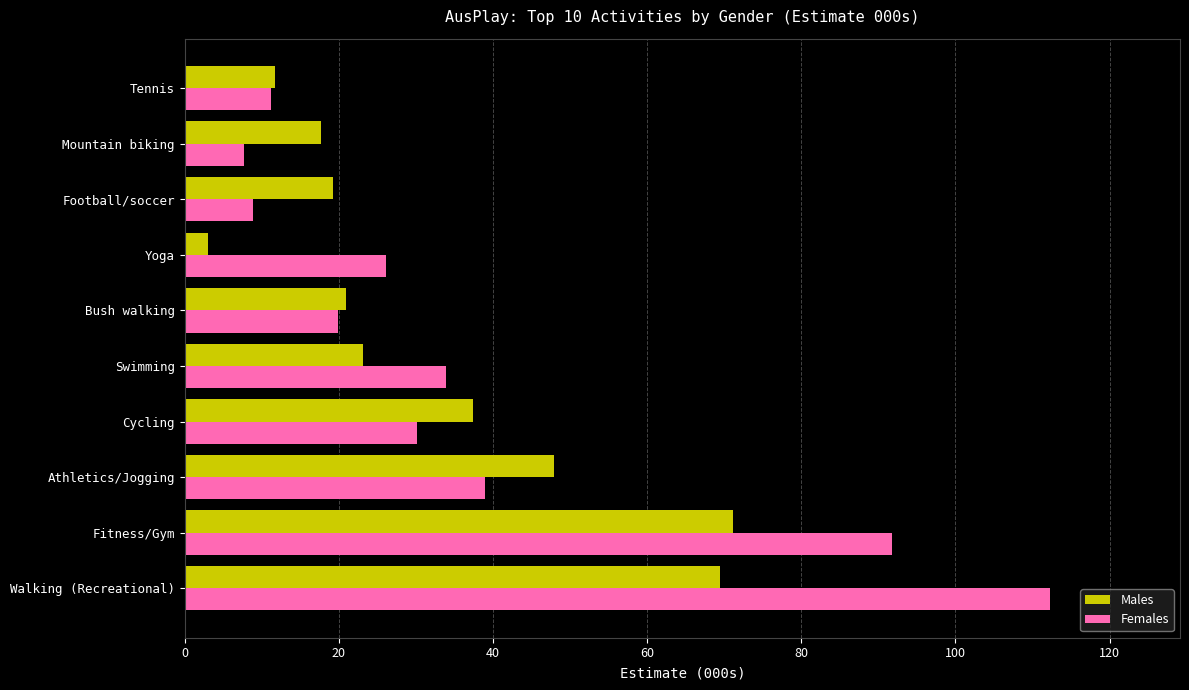

What is the sum of all Females values?

380.9